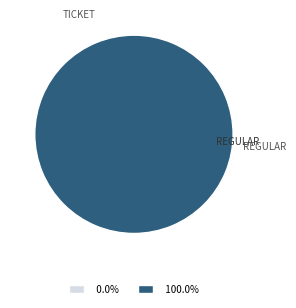

Which category has the smallest portion of the pie?

Ticket